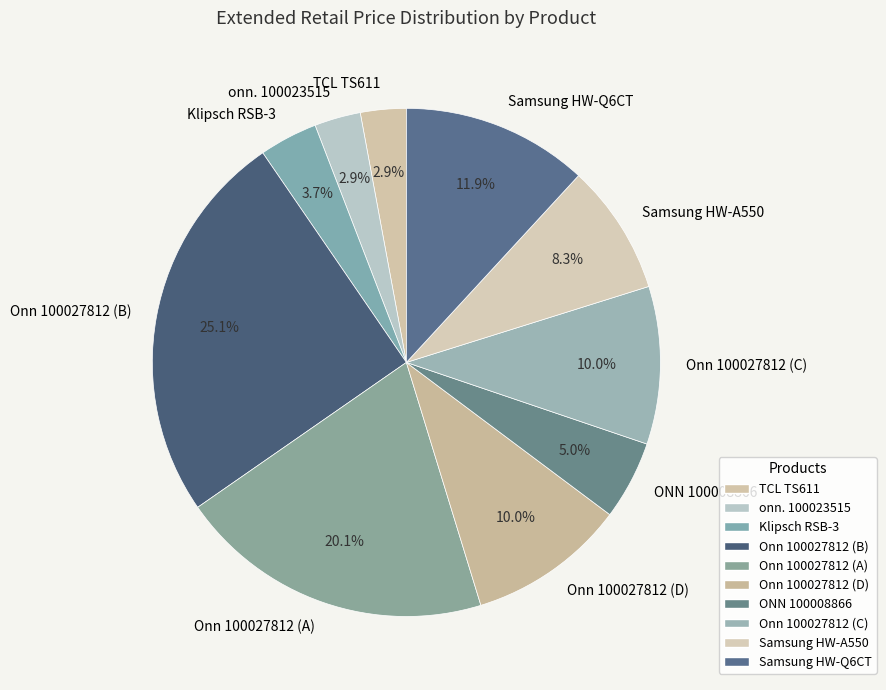

Which category has the biggest portion of the pie?

Onn 100027812 (B)